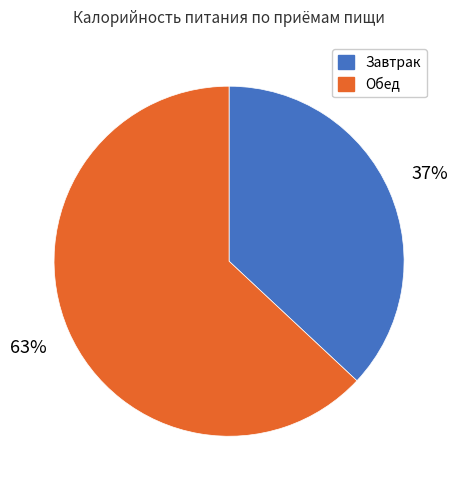

How many slices are in this pie chart?

2